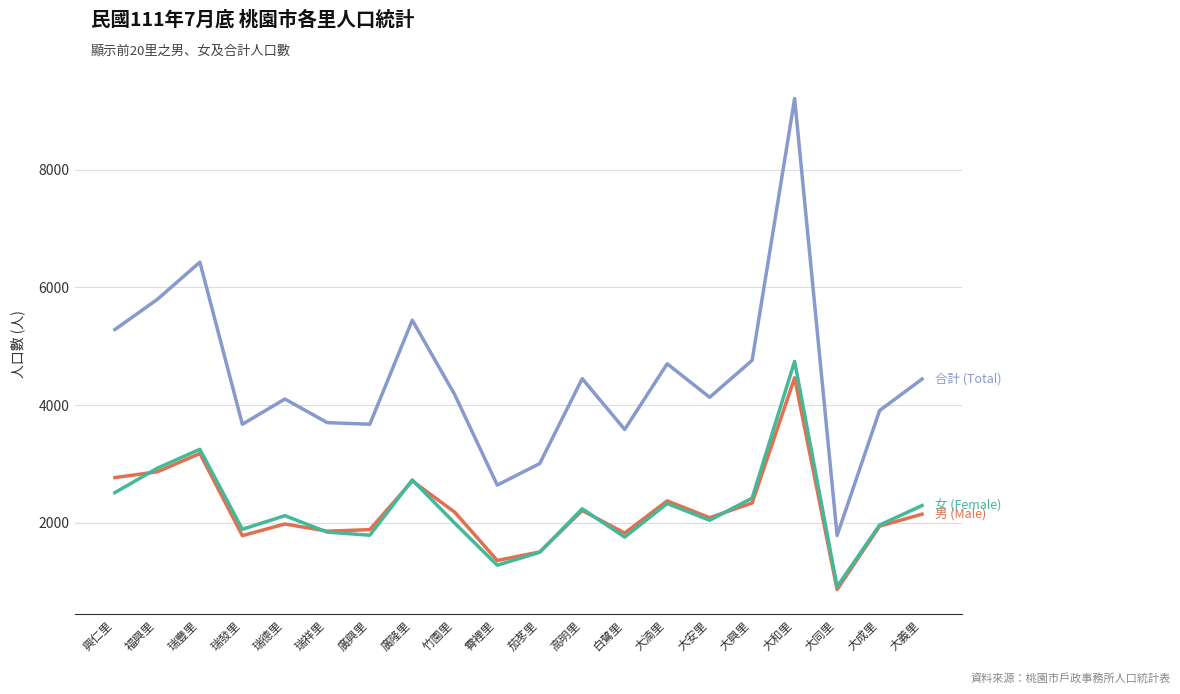

What is the total value across all series at 瑞祥里?

7404